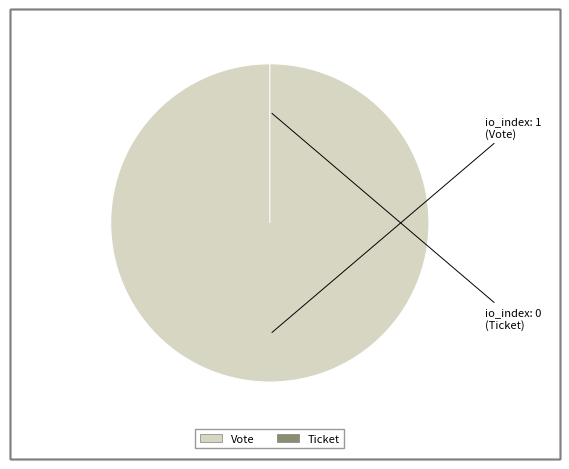

How many segments does this pie chart have?

2